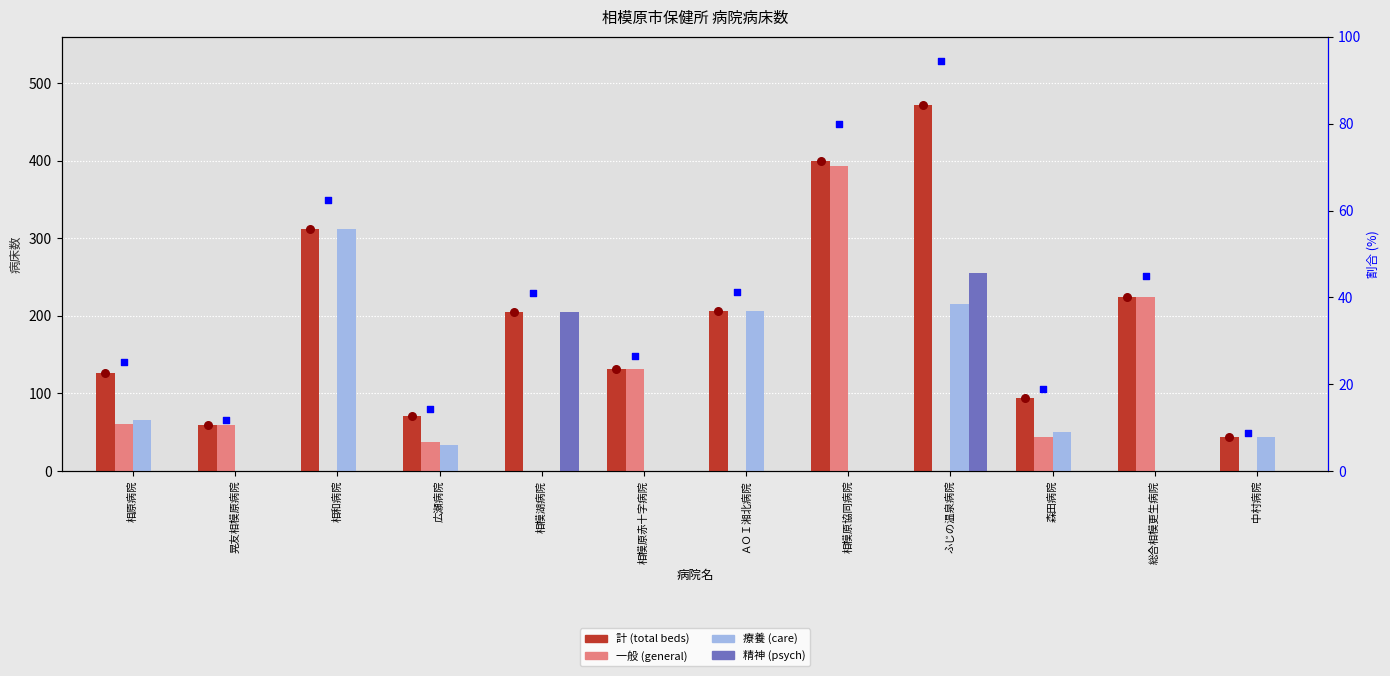

At which category is the sum across all series the highest?

ふじの温泉病院